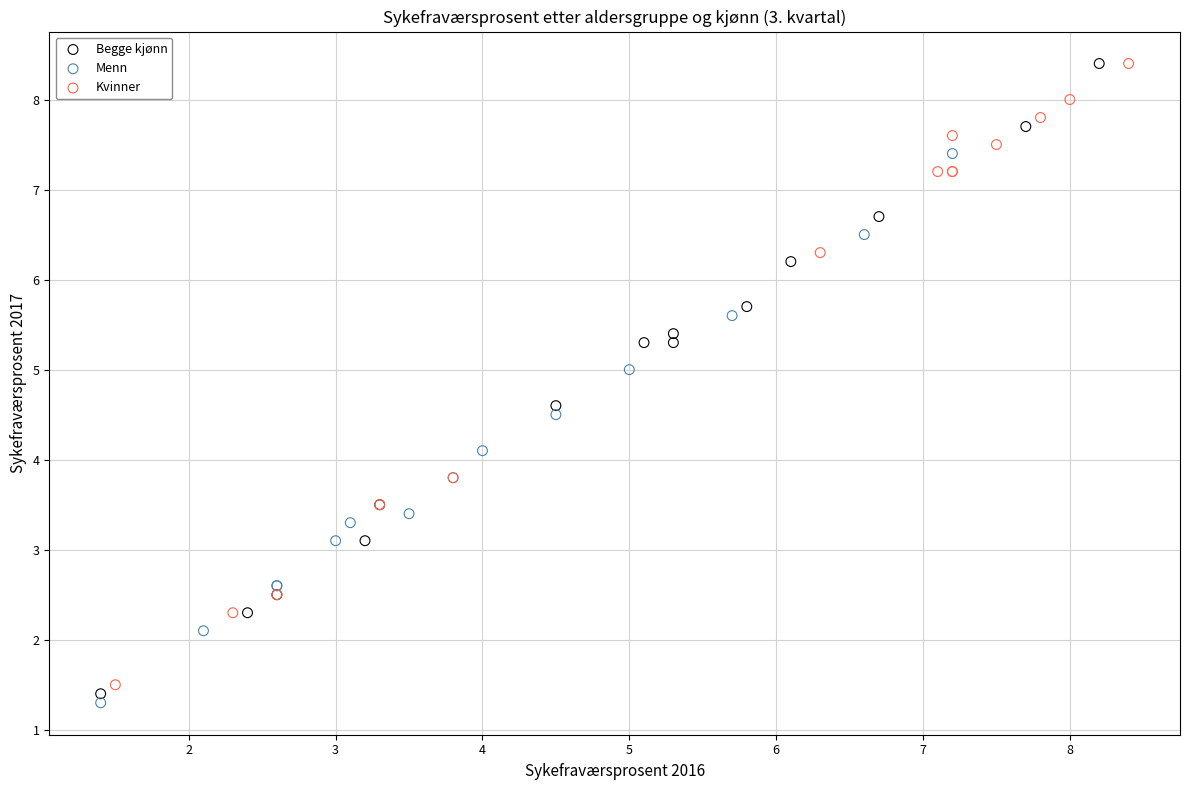

What are all the series names shown in the legend?

Begge kjønn, Menn, Kvinner